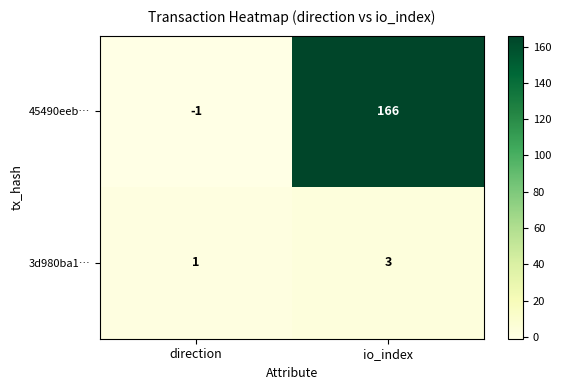

At how many categories does at least one series exceed 22?

1